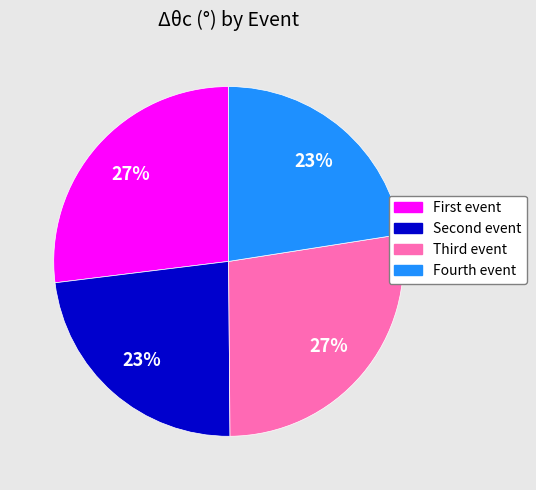

The Fourth event slice represents 16% of the pie. True or false?

False